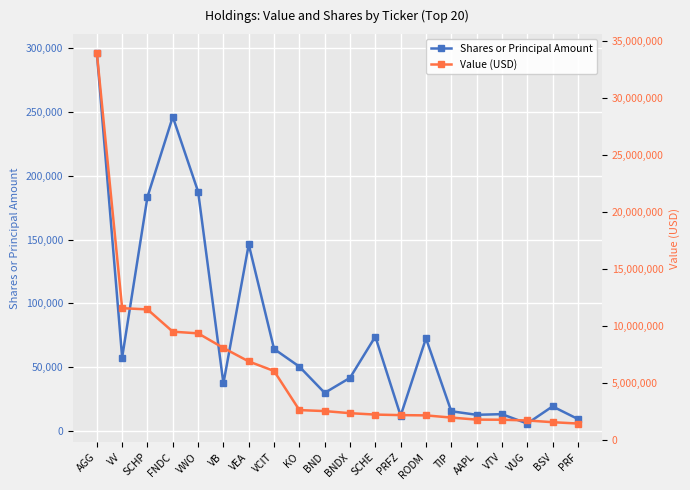

True or false: Value (USD) and Shares or Principal Amount cross at least once.

False